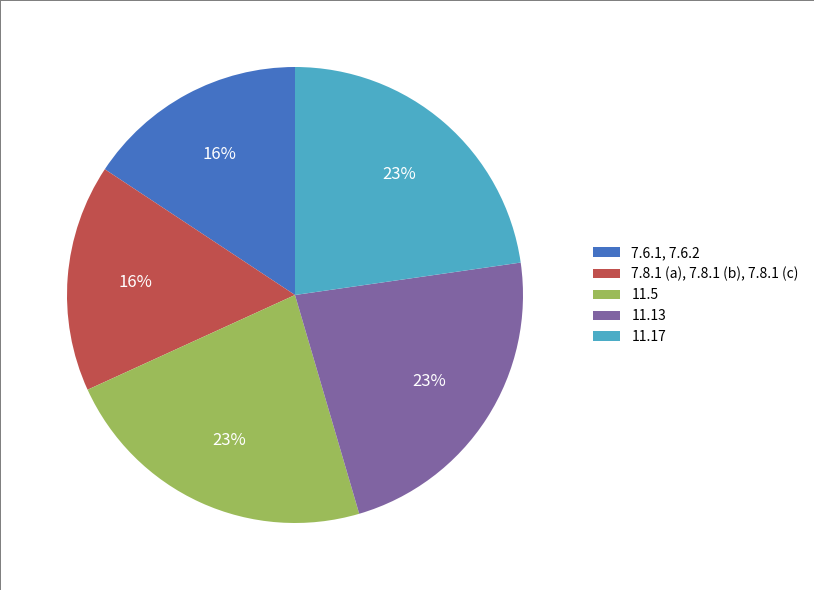

What is the ratio of the value at 7.6.1, 7.6.2 to the value at 11.17?

0.7